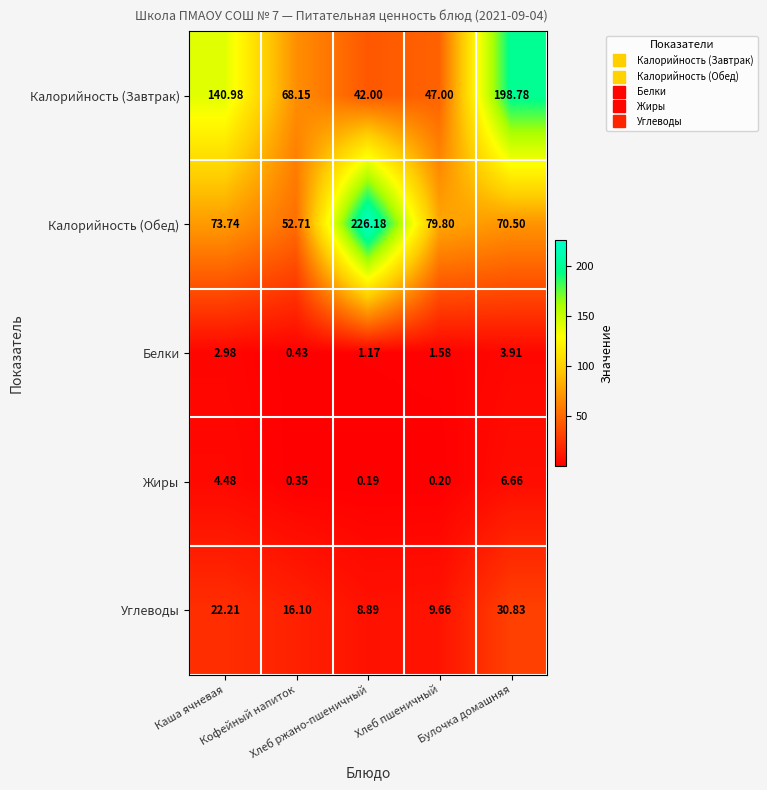

Rank the series by their maximum value, from lowest to highest.

Белки, Жиры, Углеводы, Калорийность (Завтрак), Калорийность (Обед)